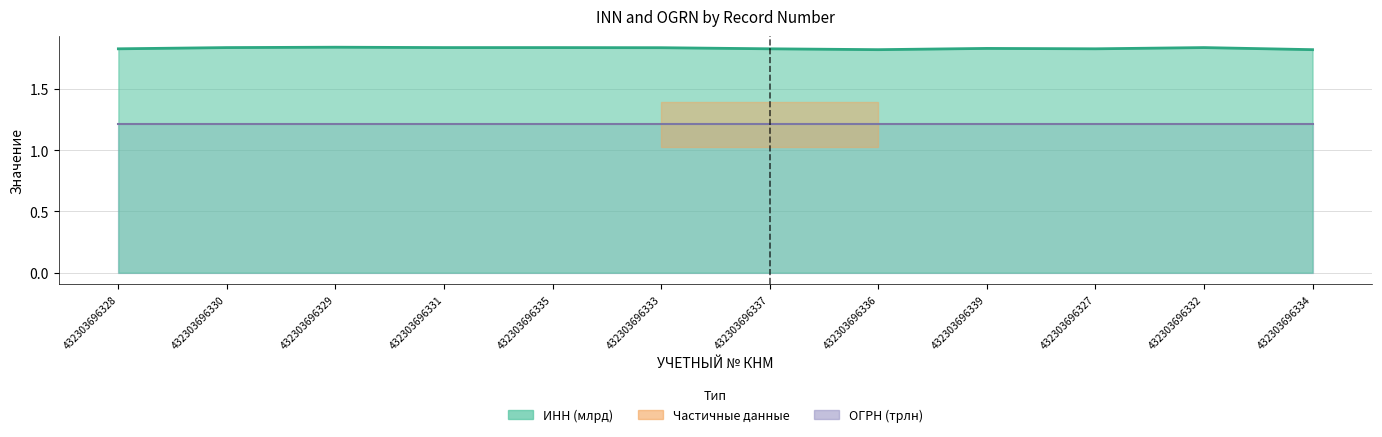

The OGRN series shows 0.4 at 432303696329. True or false?

False